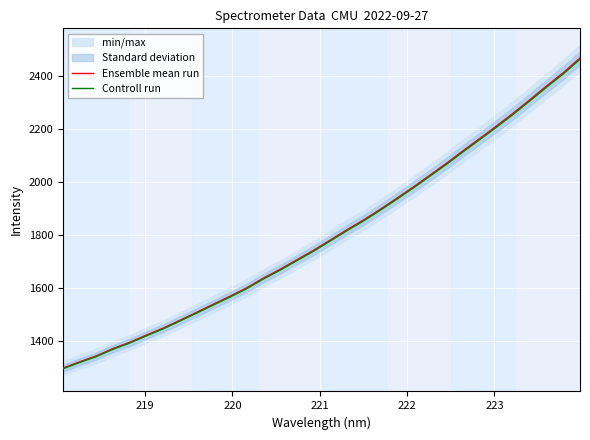

What is the highest value of the Ensemble mean run series?

2466.3